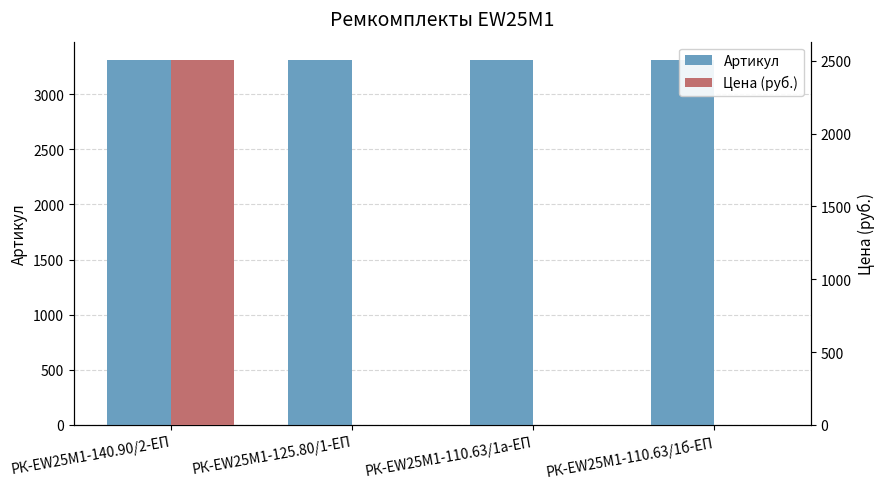

Between РК-EW25M1-125.80/1-ЕП and РК-EW25M1-110.63/1а-ЕП, which series saw the biggest shift?

Артикул